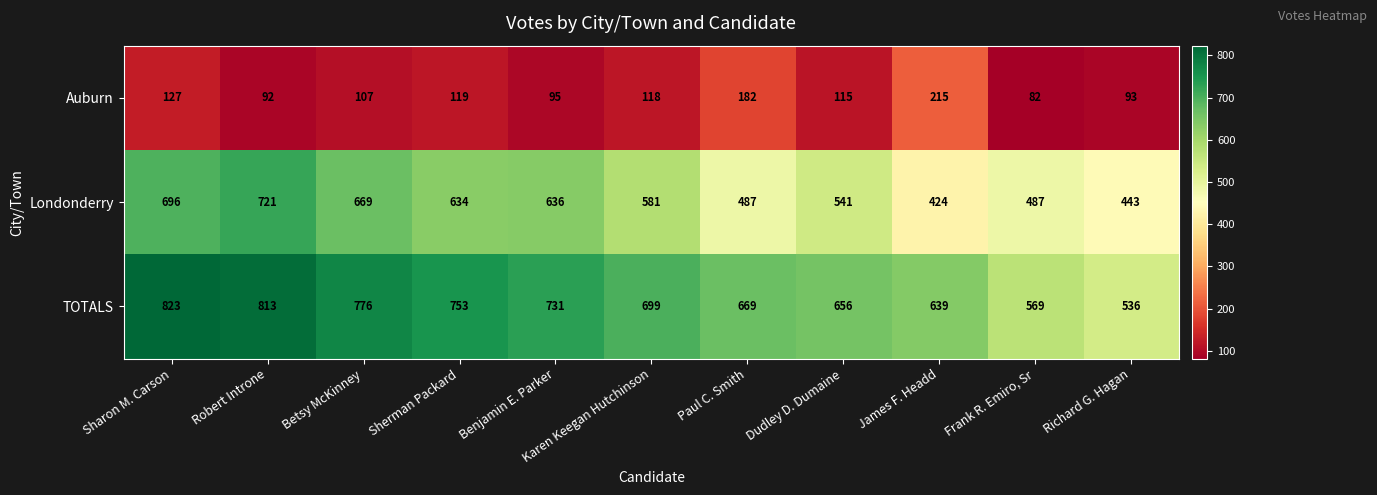

At which category does the chart reach its peak across all series?

Sharon M. Carson